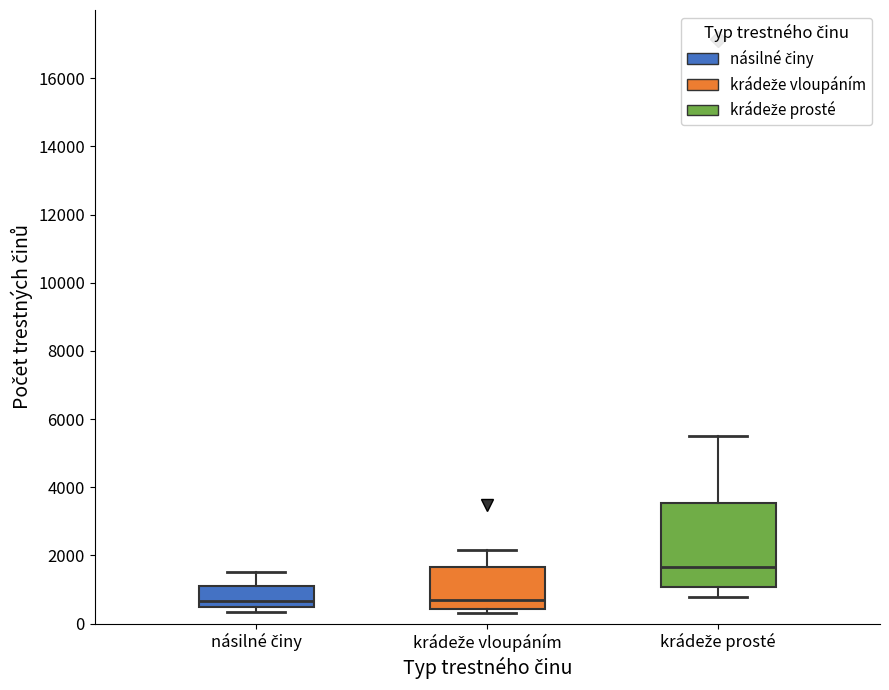

Reading left to right, transcribe this box plot: for each box, give where its median line is, the range the box spans, and where its two whiskers end, as read against the y-axis. The values are not printed on the chart, so give them approximately, as read against the axis.

násilné činy: median 600, box 400 to 1200, whiskers 400 (just below the box's lower edge) to 1600
krádeže vloupáním: median 600, box 400 to 1600, whiskers 400 (just below the box's lower edge) to 2200
krádeže prosté: median 1600, box 1000 to 3600, whiskers 800 to 5400